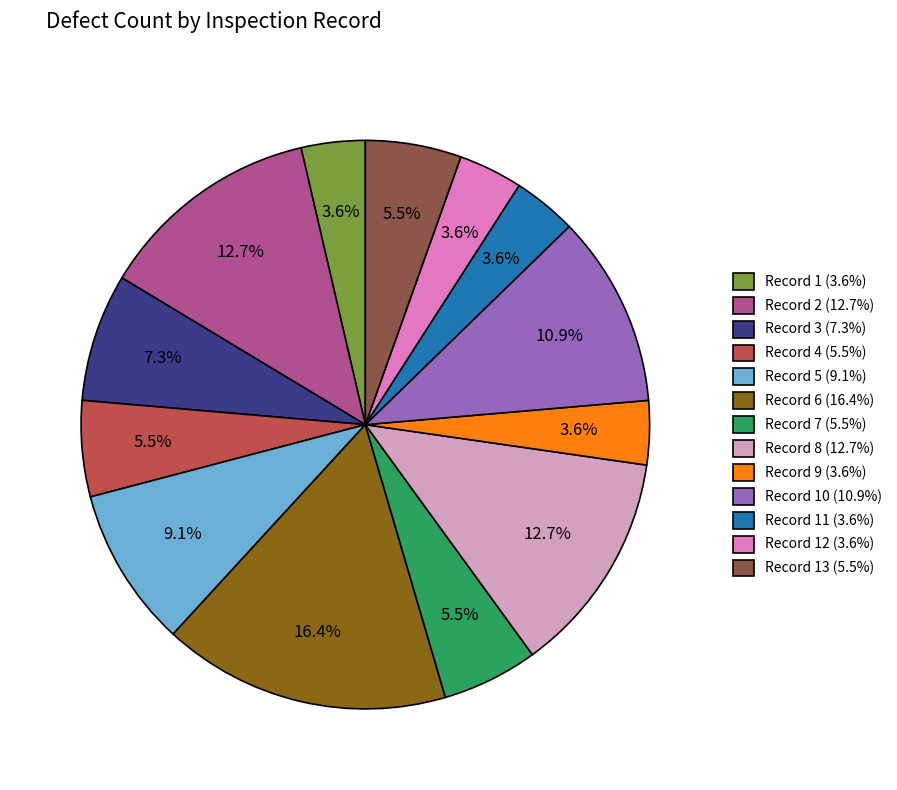

Which has a higher value, Record 5 (9.1%) or Record 9 (3.6%)?

Record 5 (9.1%)